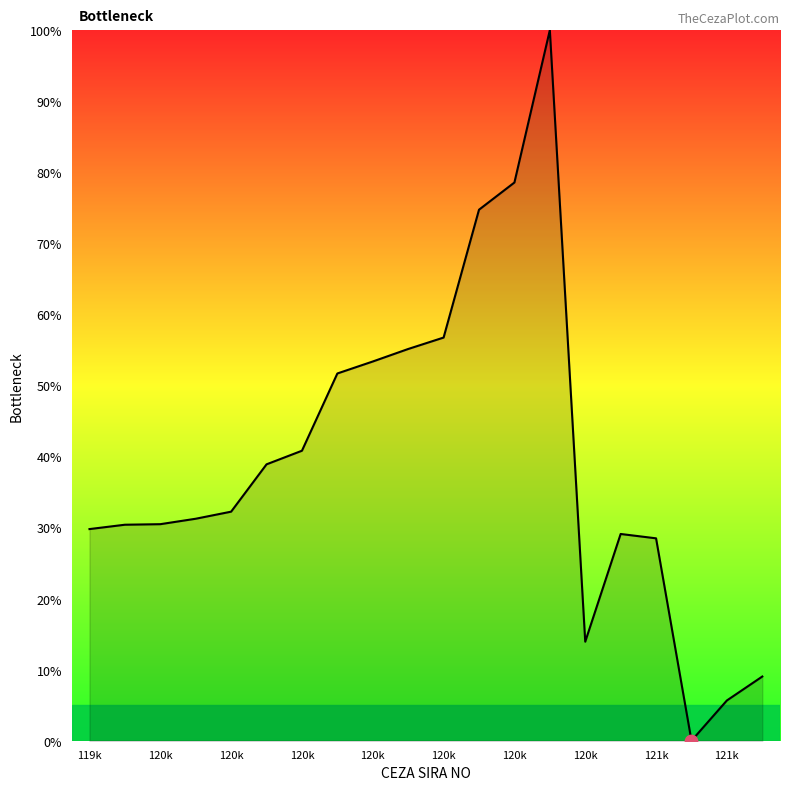

What is the greatest value displayed?

100.0